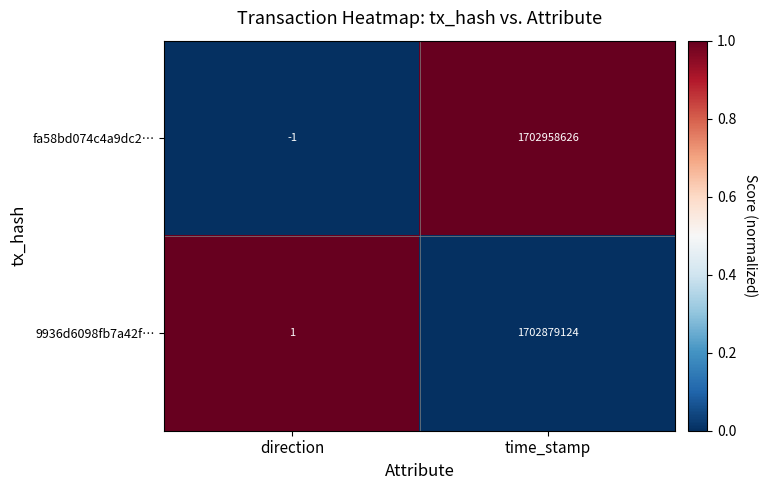

What is the difference between the fa58bd074c4a9dc2… values at direction and time_stamp?

1702958627